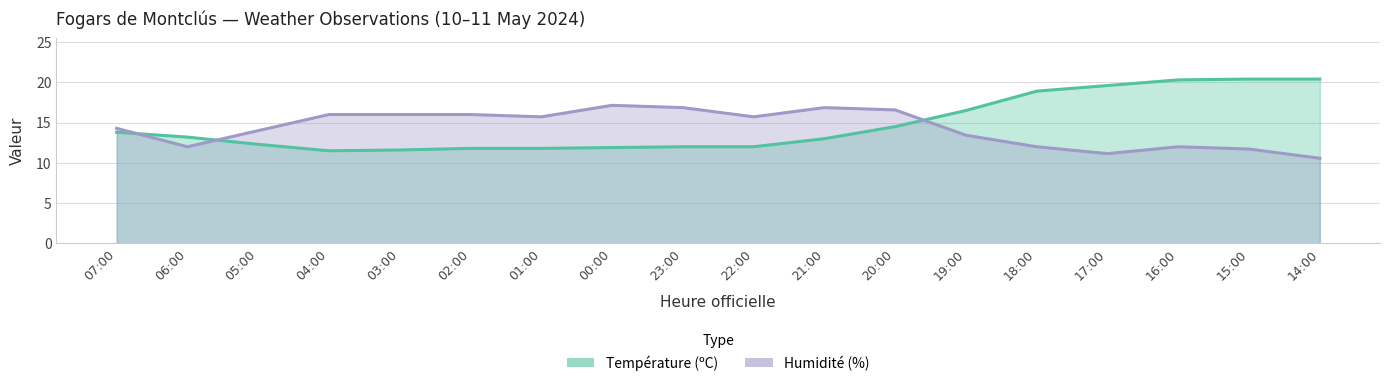

Where do Température (ºC) and Humidité (%) first cross each other?

07:00 and 06:00